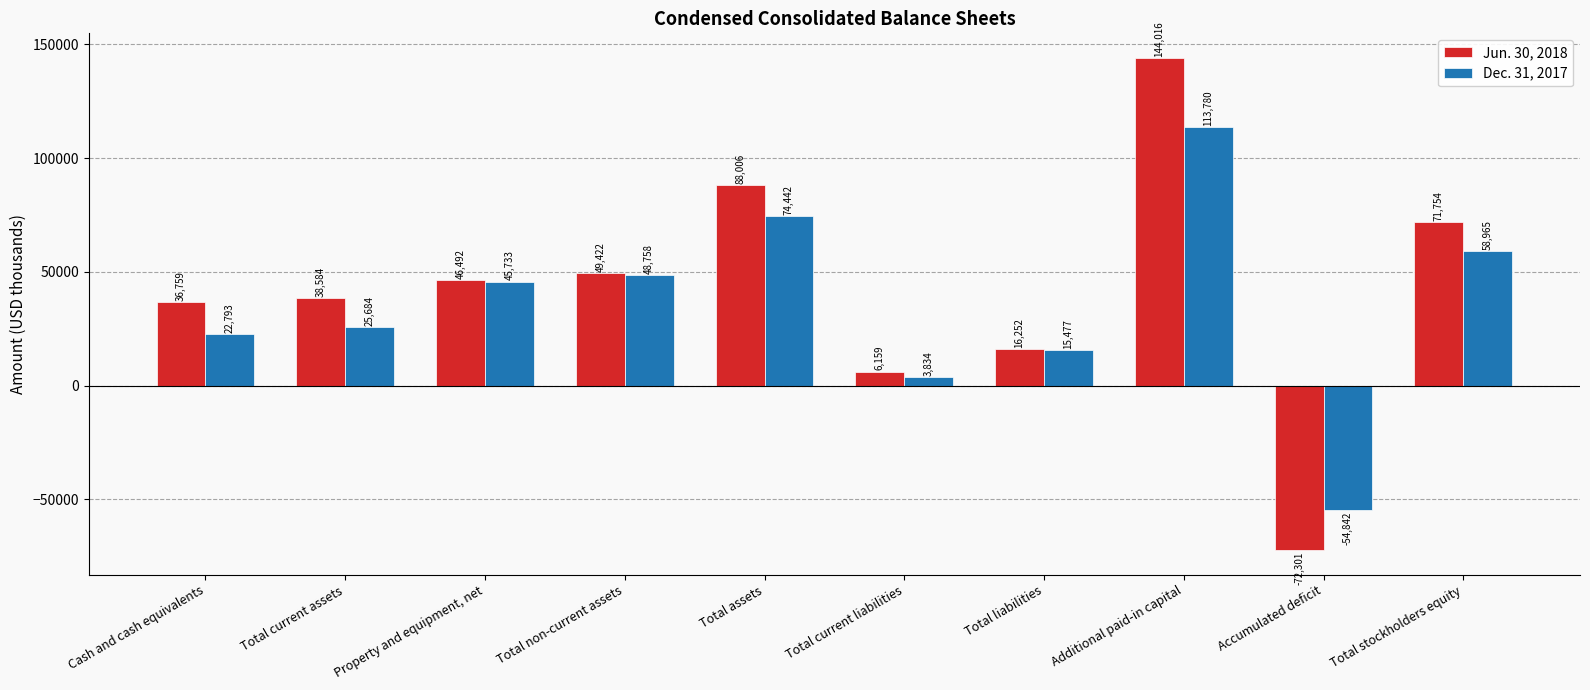

List the labels in order of Jun. 30, 2018 value, smallest first.

Accumulated deficit, Total current liabilities, Total liabilities, Cash and cash equivalents, Total current assets, Property and equipment, net, Total non-current assets, Total stockholders equity, Total assets, Additional paid-in capital